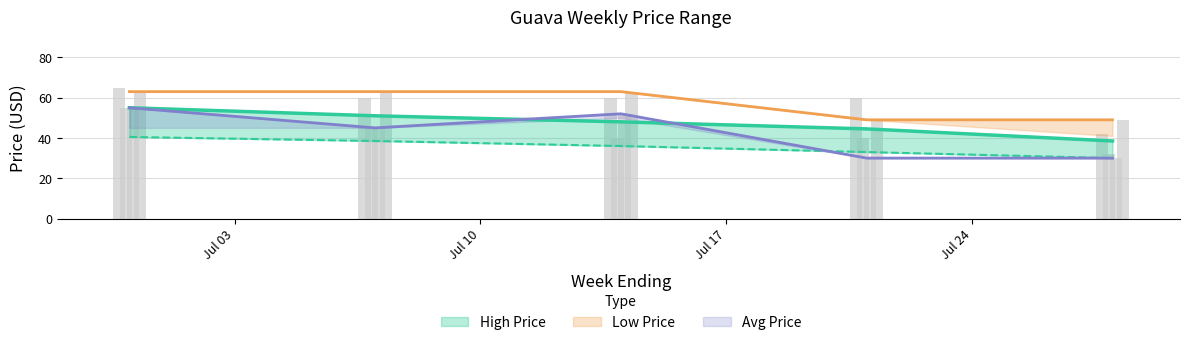

The value of Low Price at 2012-06-30 is 71.6. True or false?

False